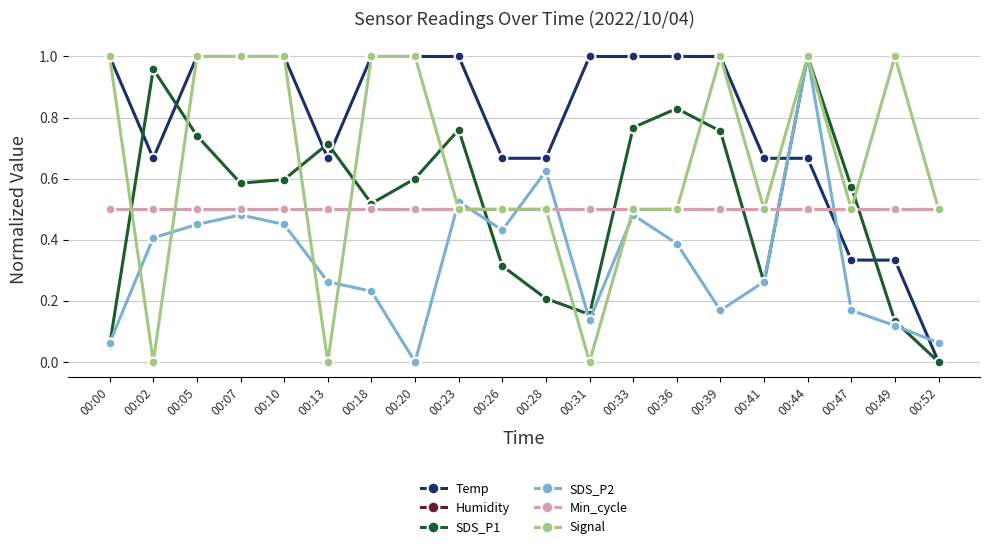

Is this an area chart (filled region under the line)?

No